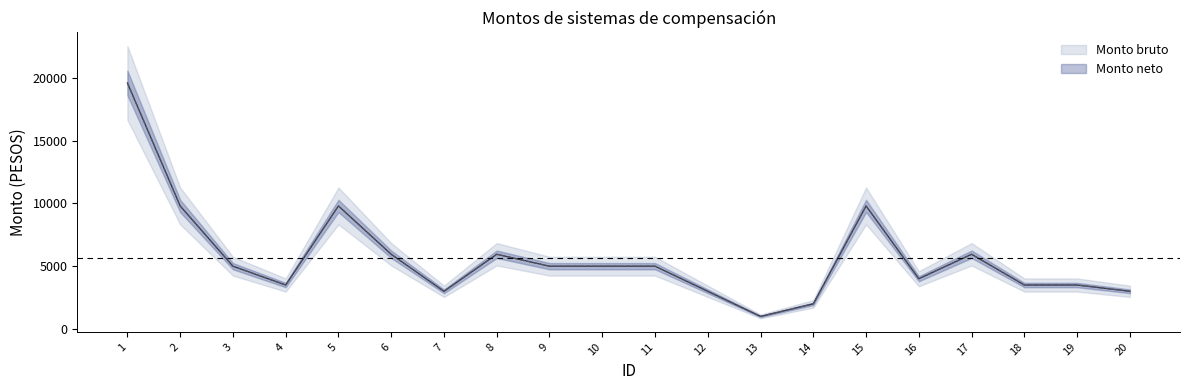

True or false: Monto bruto and Monto neto intersect in this chart.

False